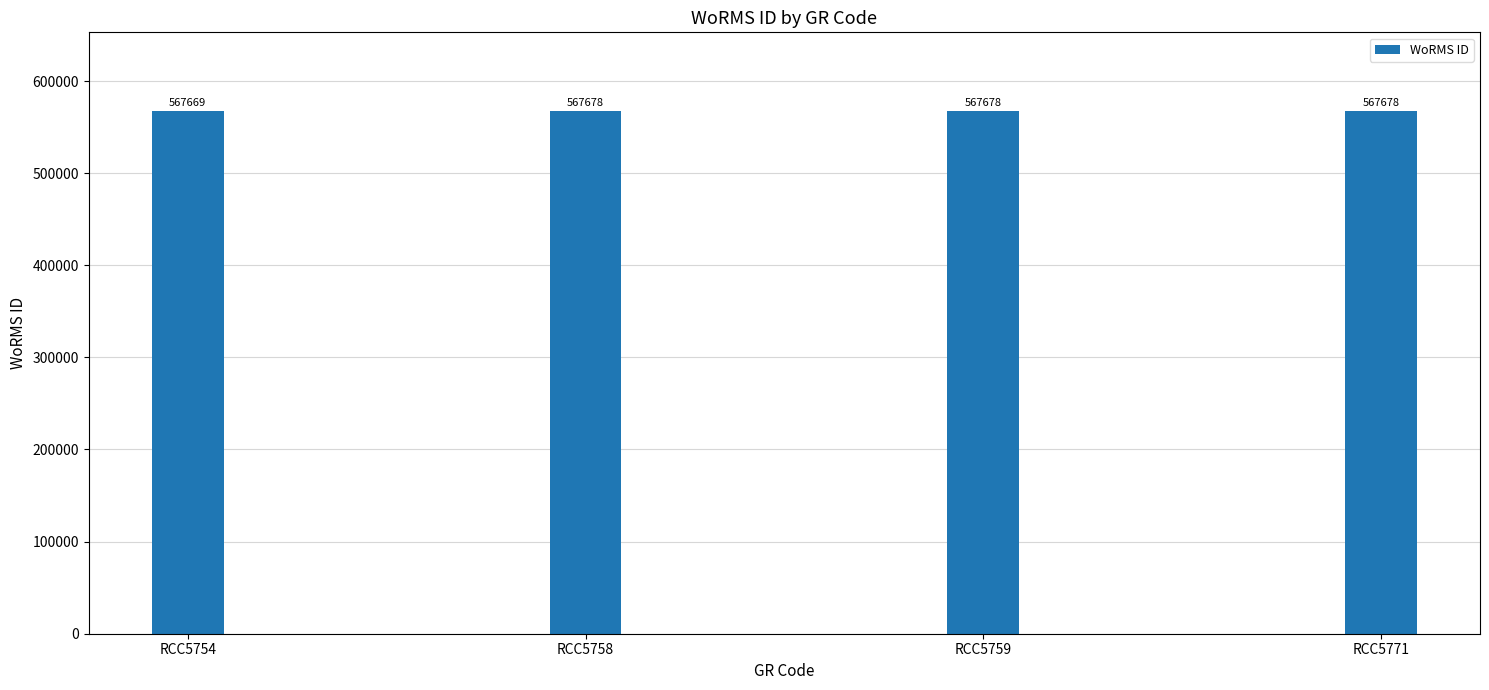

Reading left to right, transcribe all the data shown in this chart.

RCC5754=567669	RCC5758=567678	RCC5759=567678	RCC5771=567678